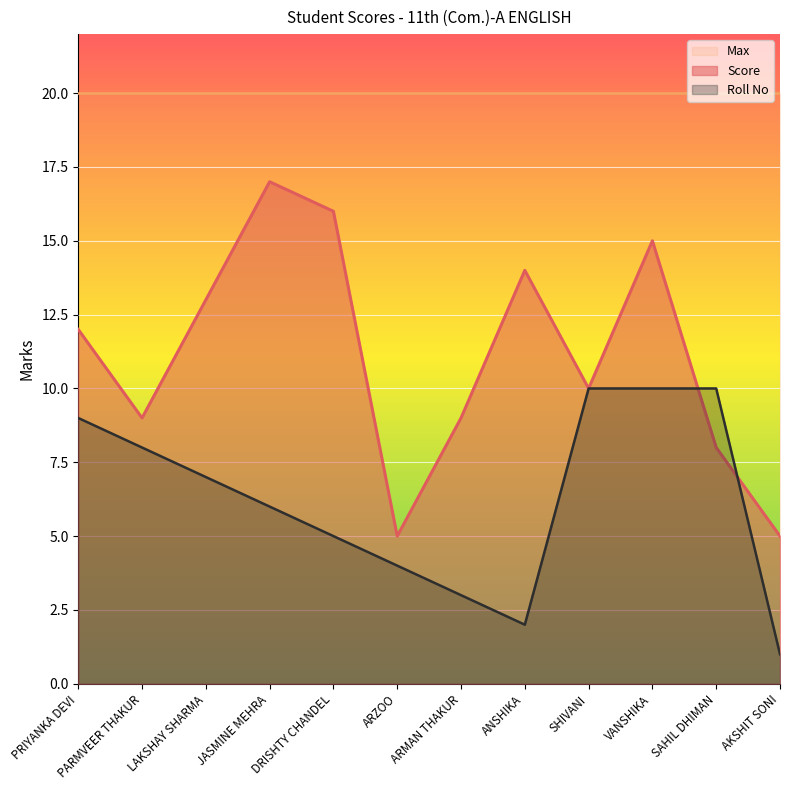

True or false: Score has a value of 5 at ARZOO.

True